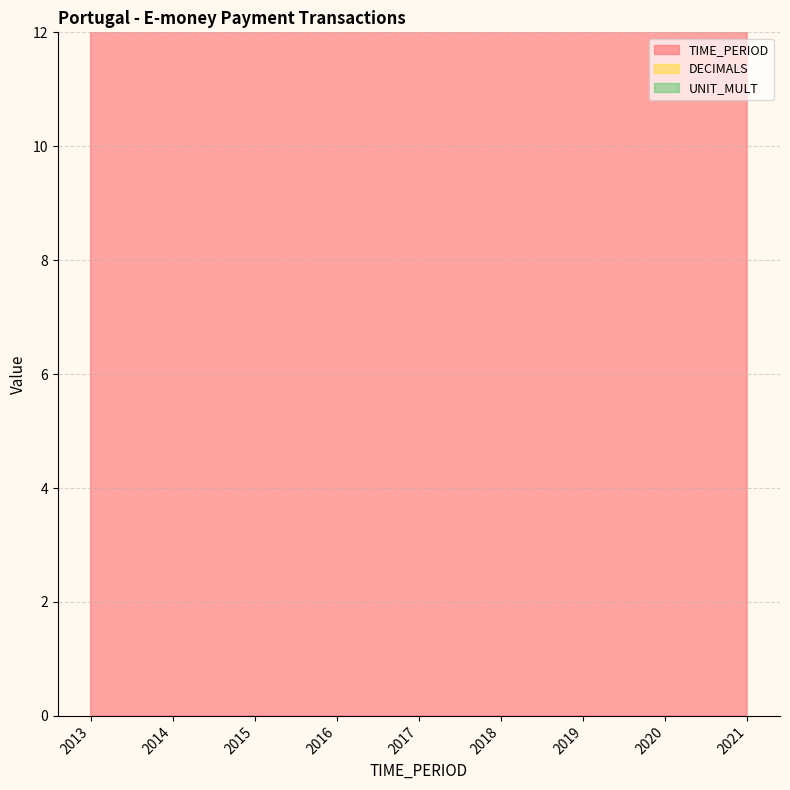

True or false: DECIMALS has more than 2 points higher than both neighbors.

False